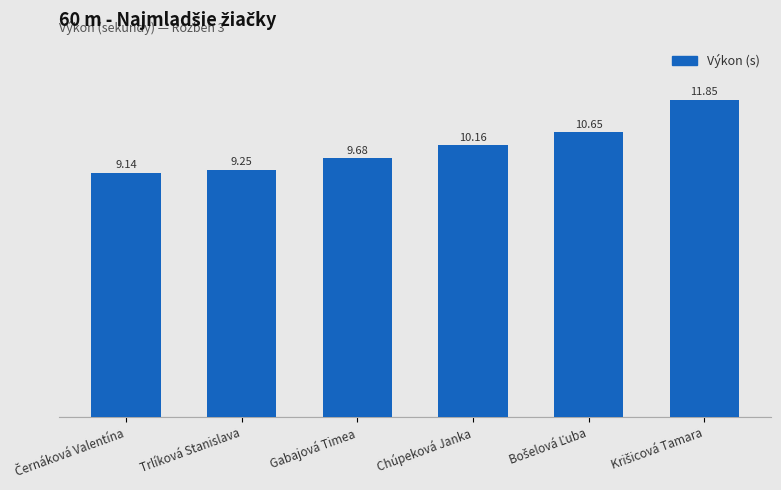

Between Trlíková Stanislava and Chúpeková Janka, which is larger?

Chúpeková Janka